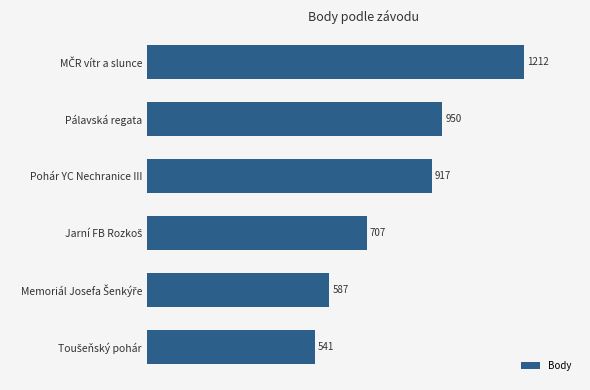

The value at Pohár YC Nechranice III is 917. True or false?

True